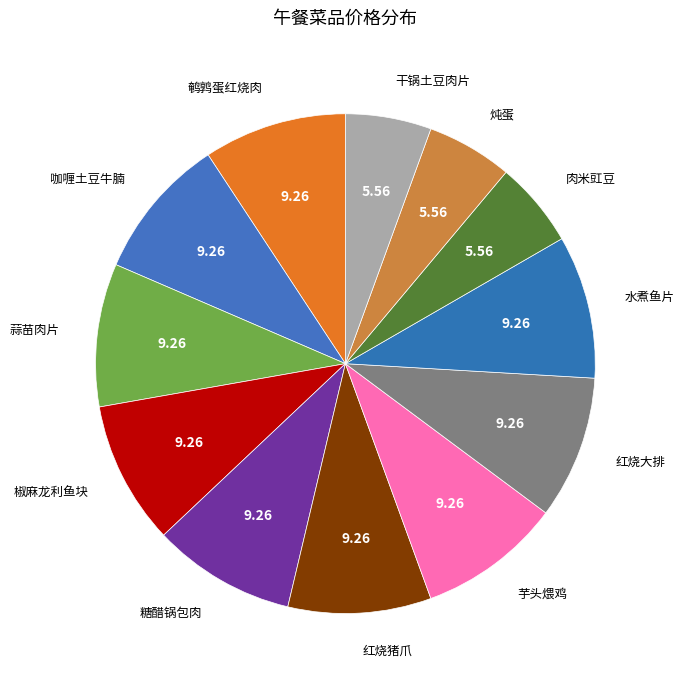

How many slices are in this pie chart?

12